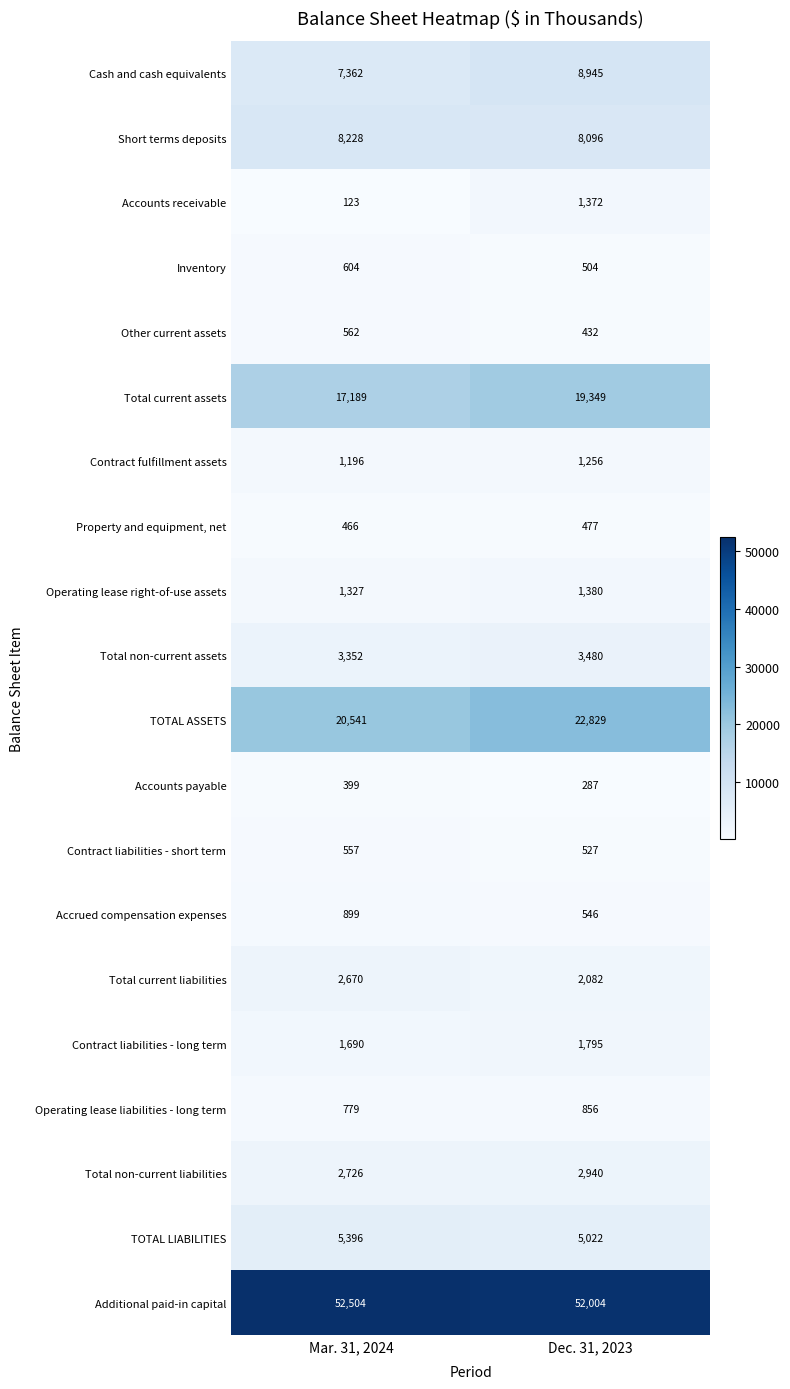

Is it true that Inventory equals 504 at Dec. 31, 2023?

True